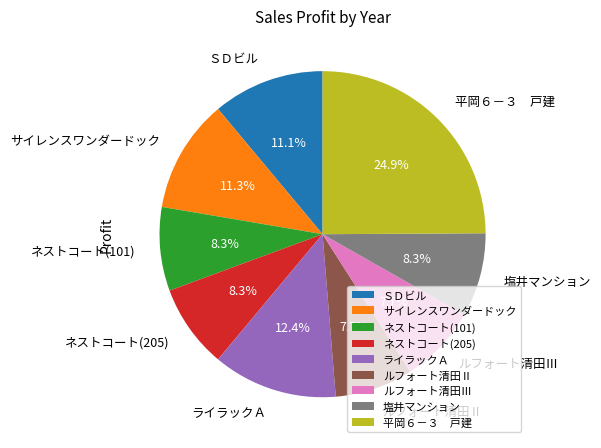

Does any single category account for the majority?

No